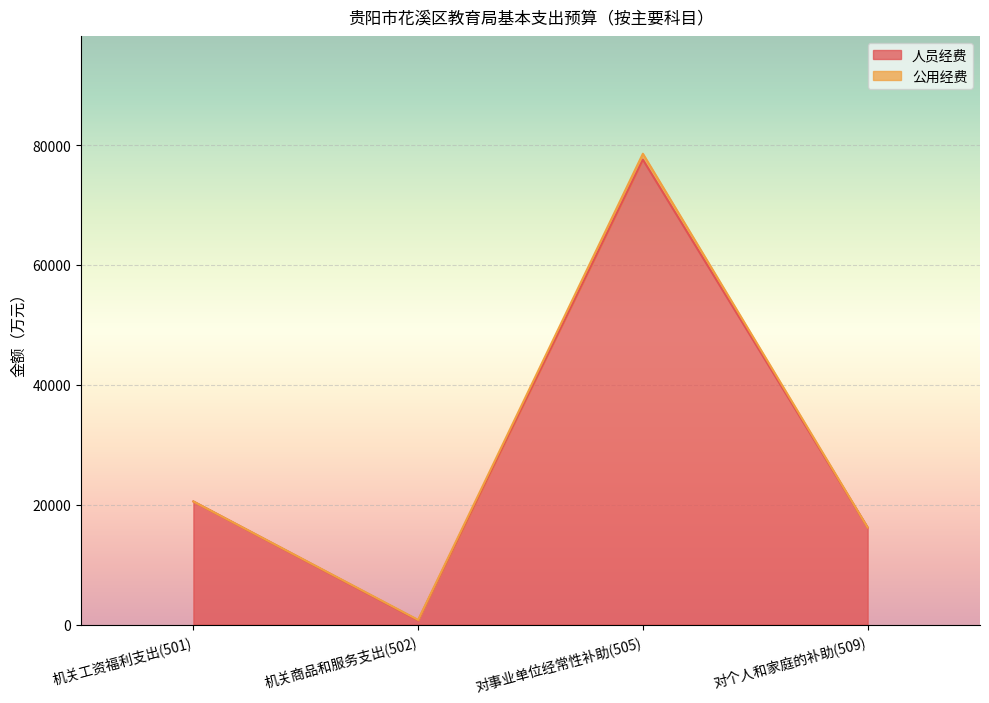

Is it true that the value at 机关工资福利支出(501) is 20539.2?

True